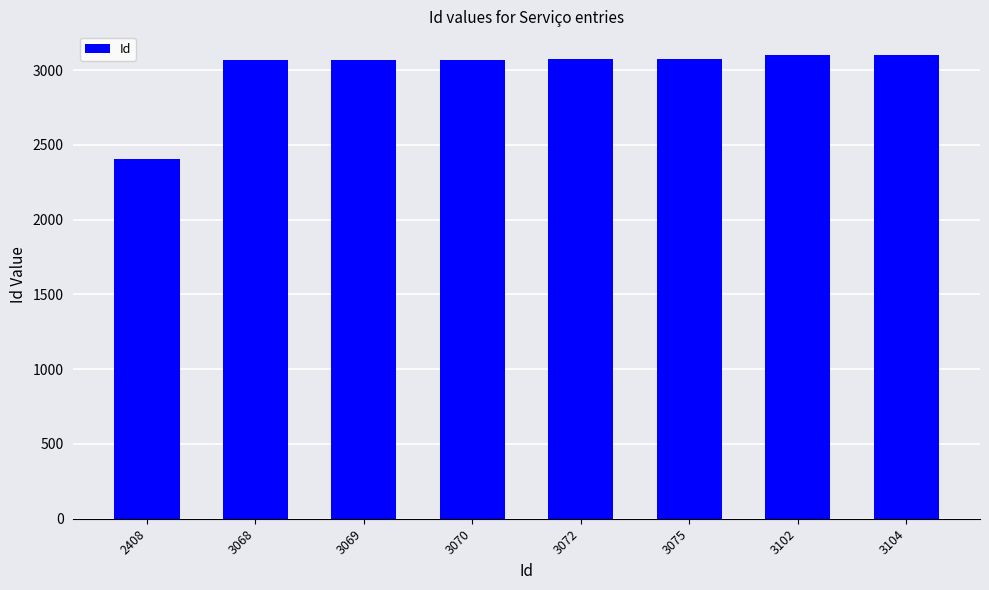

Approximately how many times larger is the value at 3070 compared to 3068?

1.0